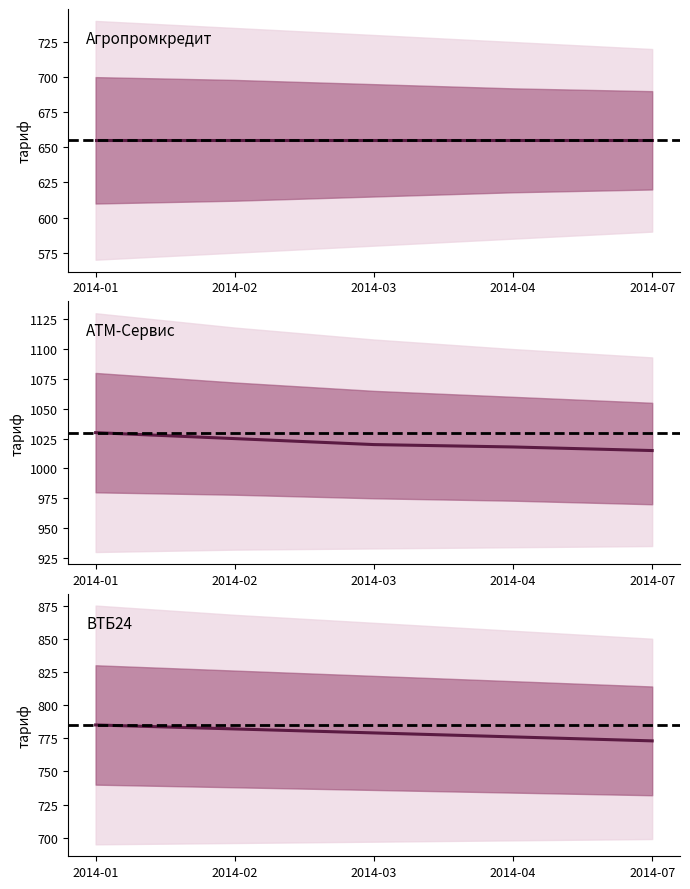

Between 2014-02 and 2014-07, which series saw the biggest shift?

Агропромкредит (тариф)